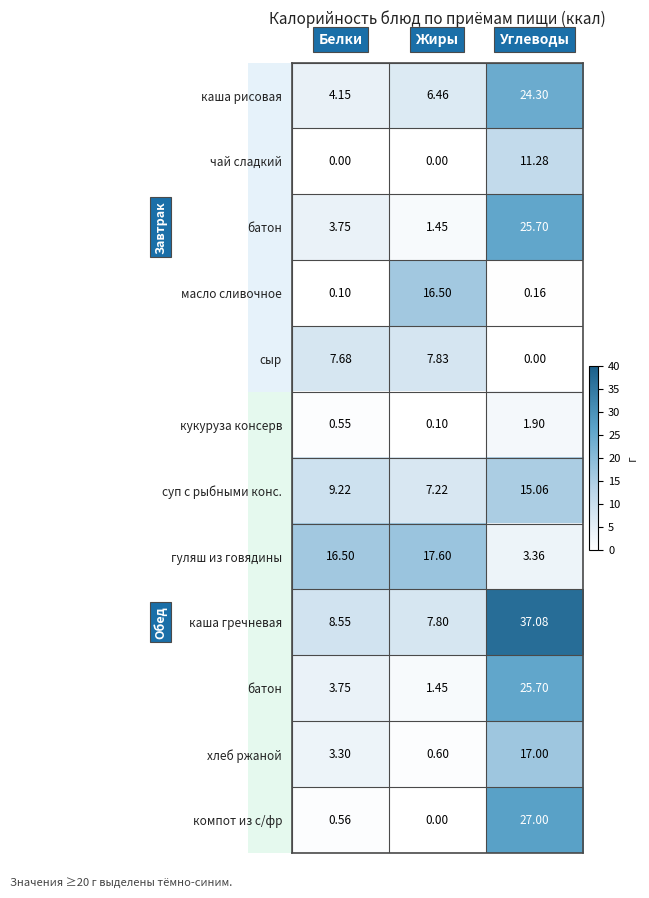

What is the greatest value displayed?

37.1